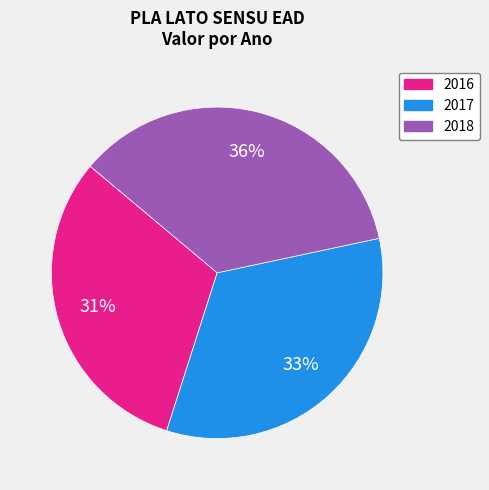

To the nearest percent, what is the combined percentage of 2017 and 2018?

69%